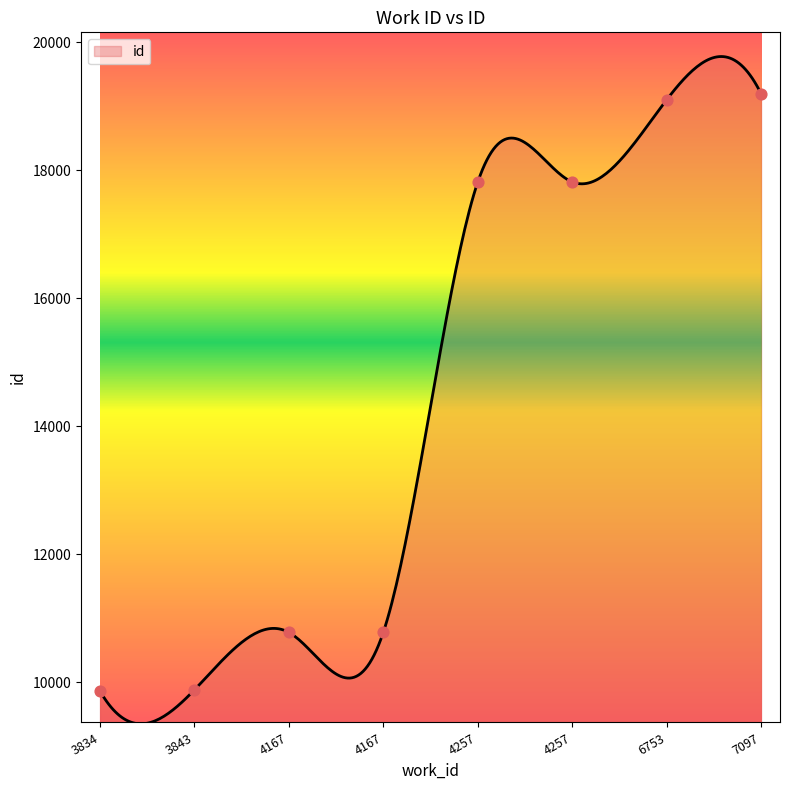

What is the change in value from 6753 to 7097?

+94